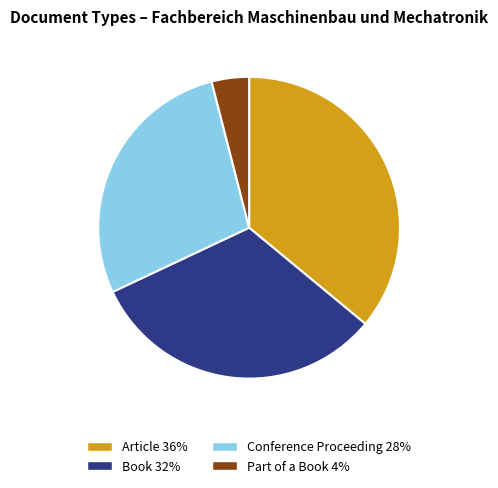

The Book slice represents 45% of the pie. True or false?

False